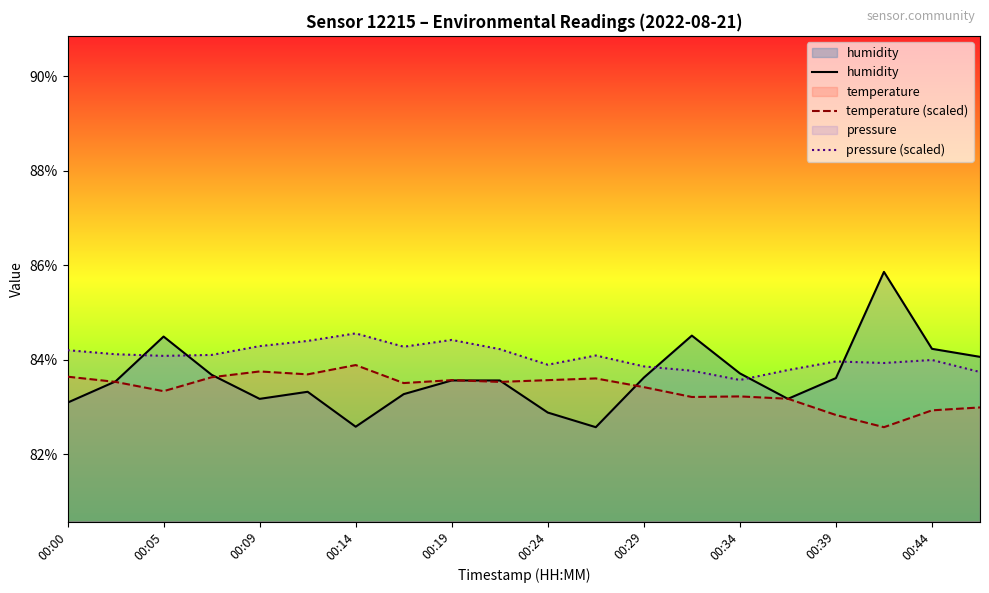

How many lines are shown in the chart?

3